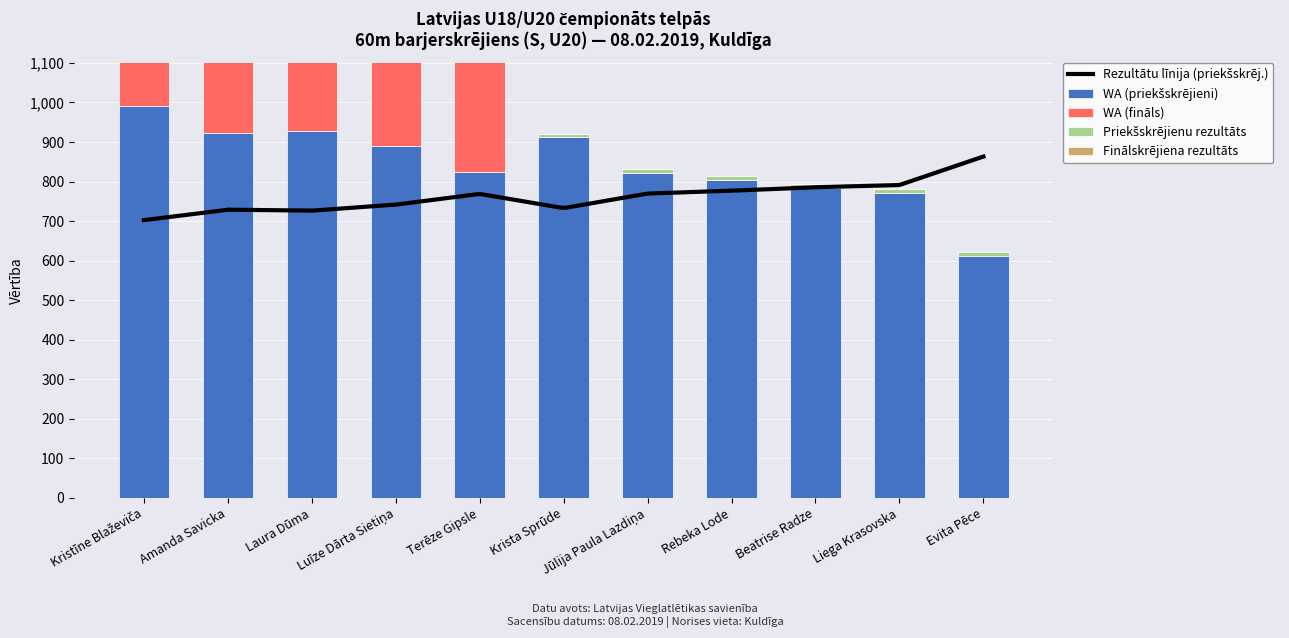

How many groups of bars are there?

11